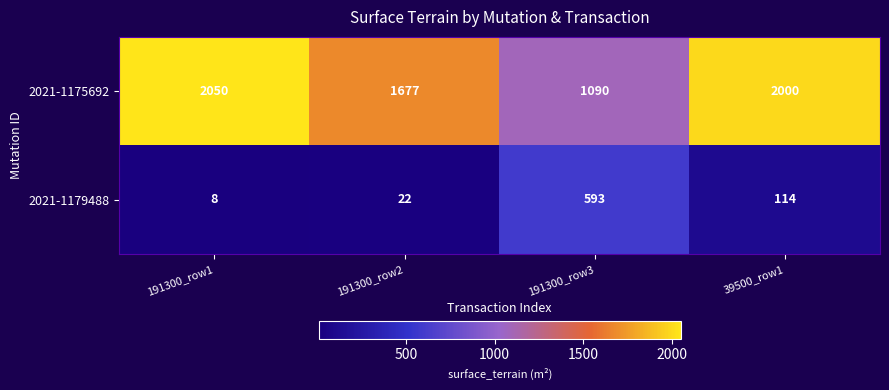

At which label is 2021-1179488 closest to 300?

39500_row1